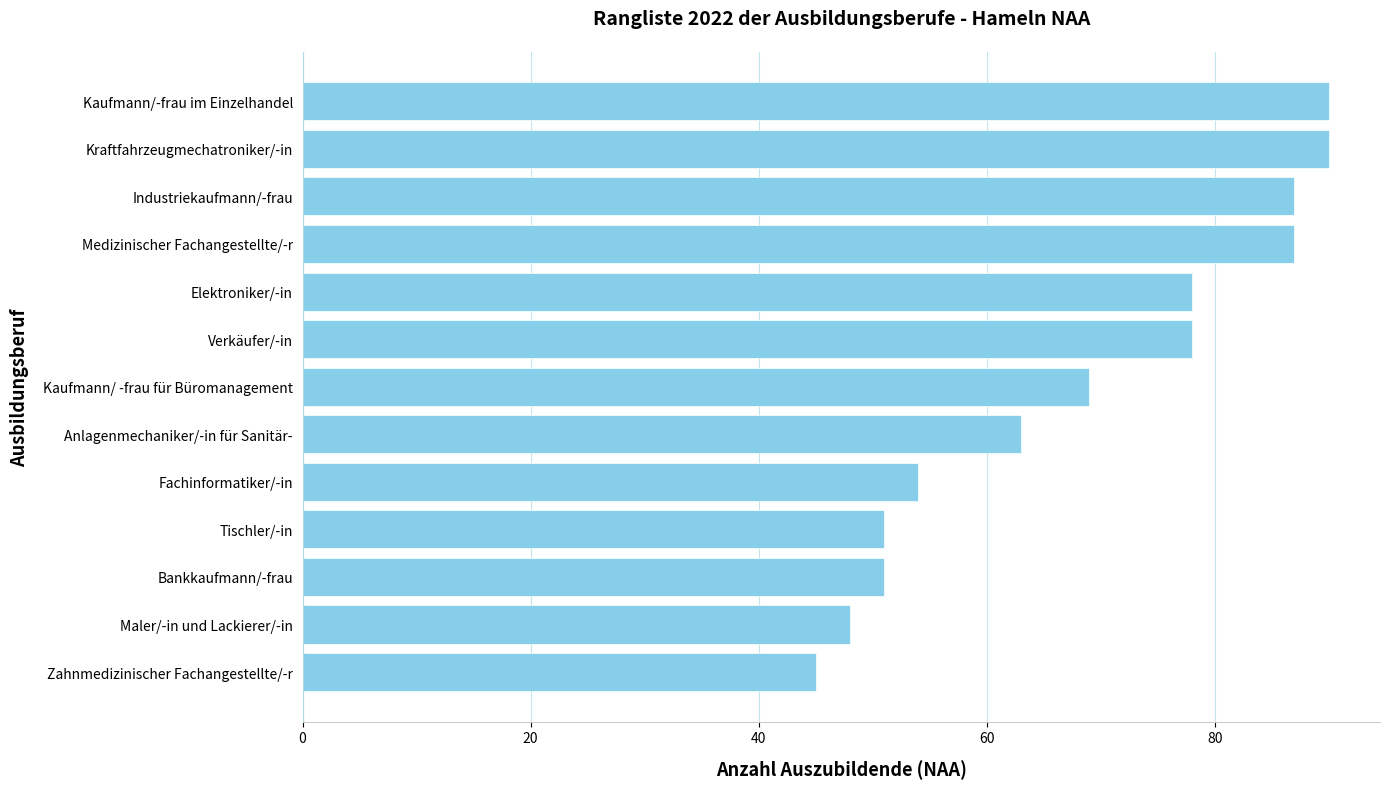

The value at Maler/-in und Lackierer/-in is 19. True or false?

False